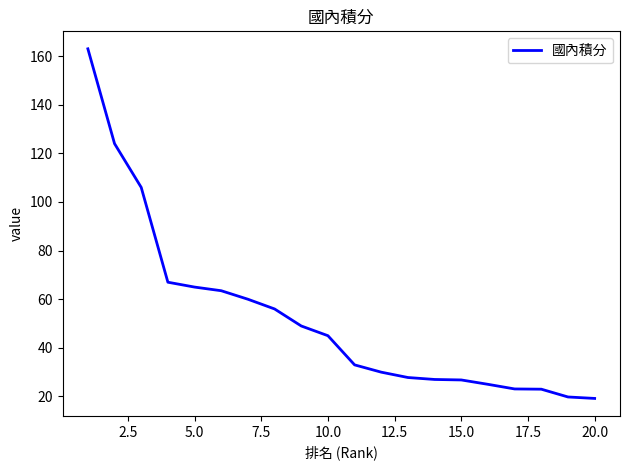

What is the smallest value displayed?

19.2